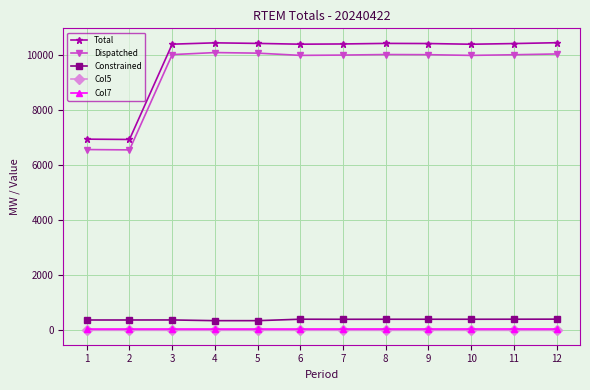

The value of Dispatched at 6 is 10004.1. True or false?

True